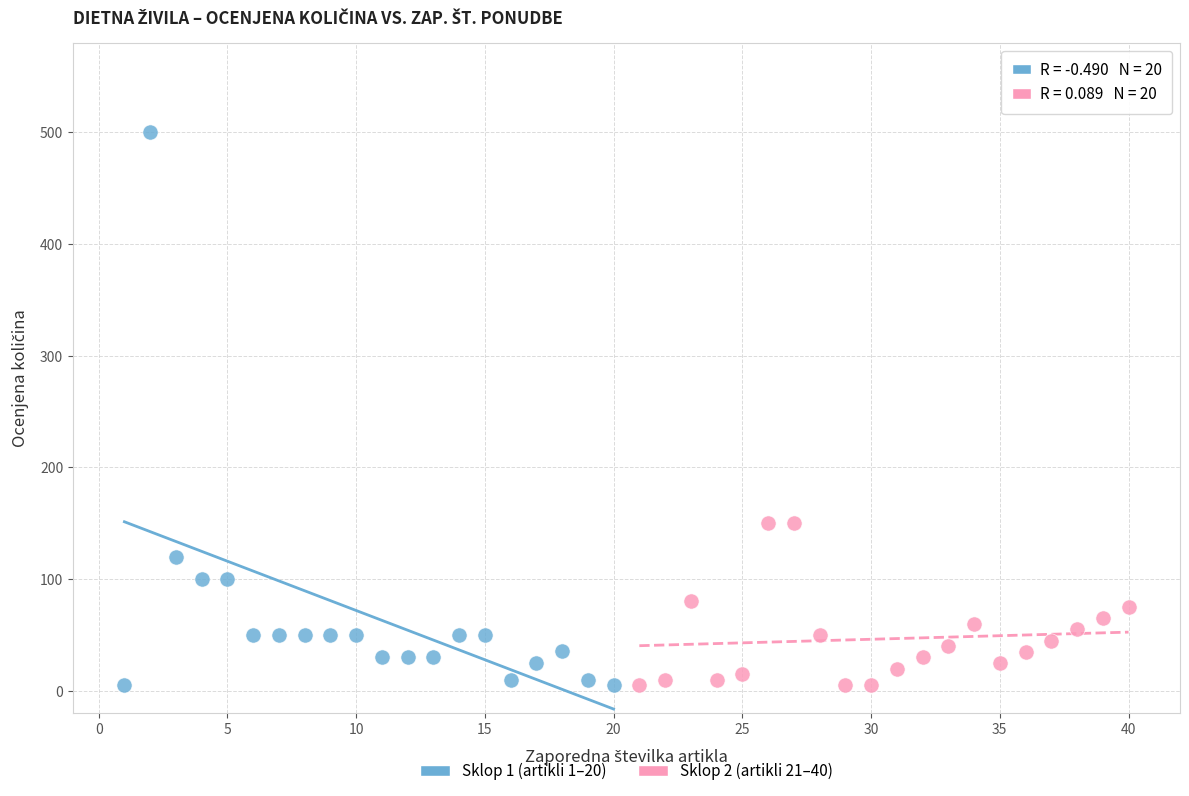

Which series contains the highest Y value?

Sklop 1 (artikli 1–20)